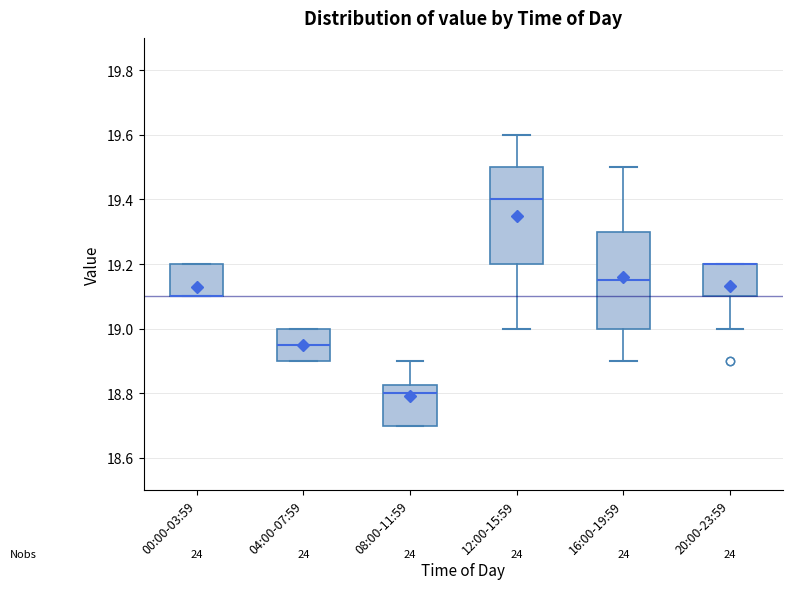

Reading left to right, read every box against the y-axis: the position of its median line, the range the box covers, and the ends of its whiskers. The values are not printed on the chart, so give them approximately, as read against the axis.

00:00-03:59: median 19.10 (drawn on the box's lower edge), box 19.10 to 19.20, whiskers 19.10 to 19.20
04:00-07:59: median 18.96, box 18.90 to 19.00, whiskers 18.90 to 19.00
08:00-11:59: median 18.80, box 18.70 to 18.82, whiskers 18.70 to 18.90
12:00-15:59: median 19.40, box 19.20 to 19.50, whiskers 19.00 to 19.60
16:00-19:59: median 19.16, box 19.00 to 19.30, whiskers 18.90 to 19.50
20:00-23:59: median 19.20 (drawn on the box's upper edge), box 19.10 to 19.20, whiskers 19.00 to 19.20